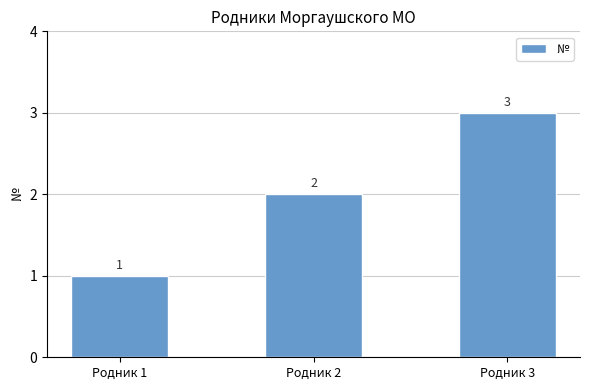

Reading right to left, what are all the values shown in this chart?

3	2	1